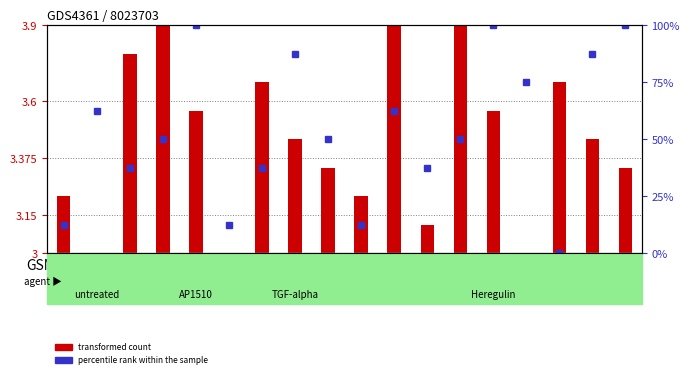

At how many categories does at least one series exceed 97?

3